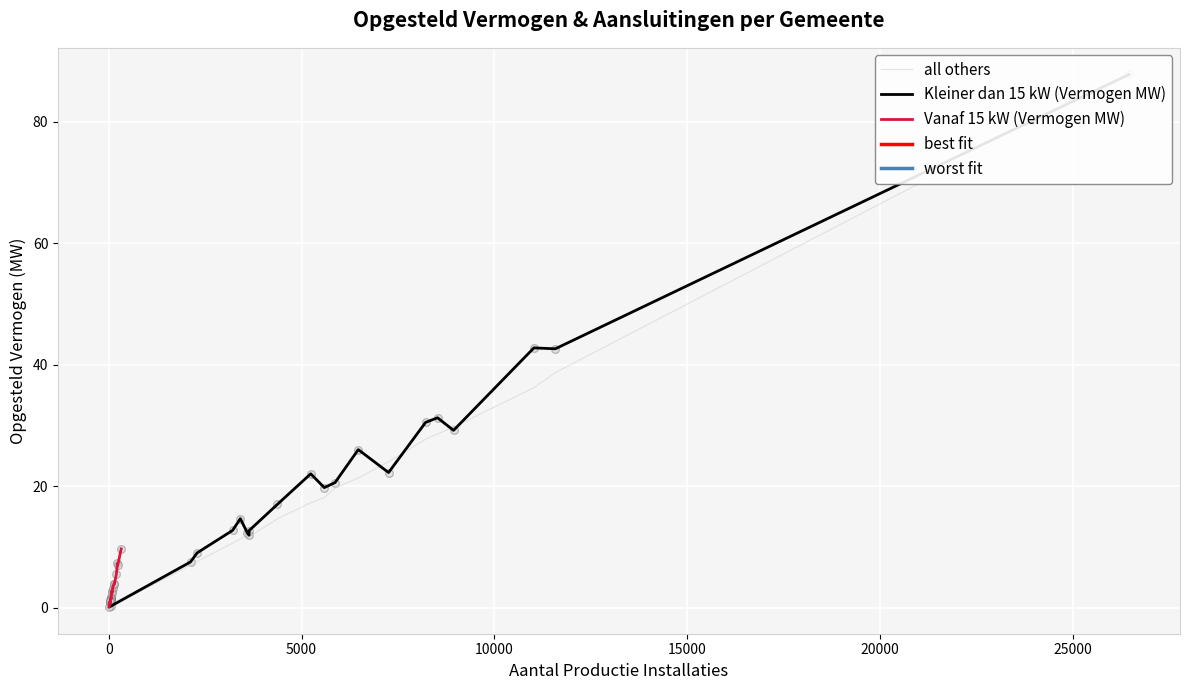

At how many categories does at least one series exceed 1?

19